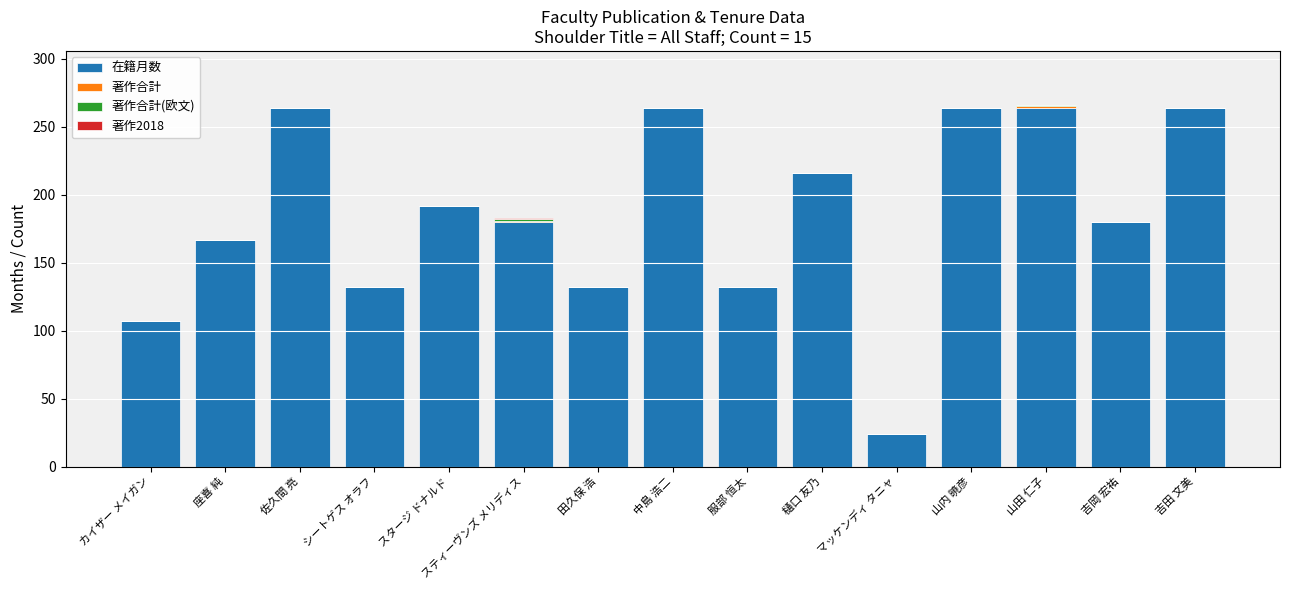

What is the highest value of the 在籍月数 series?

264